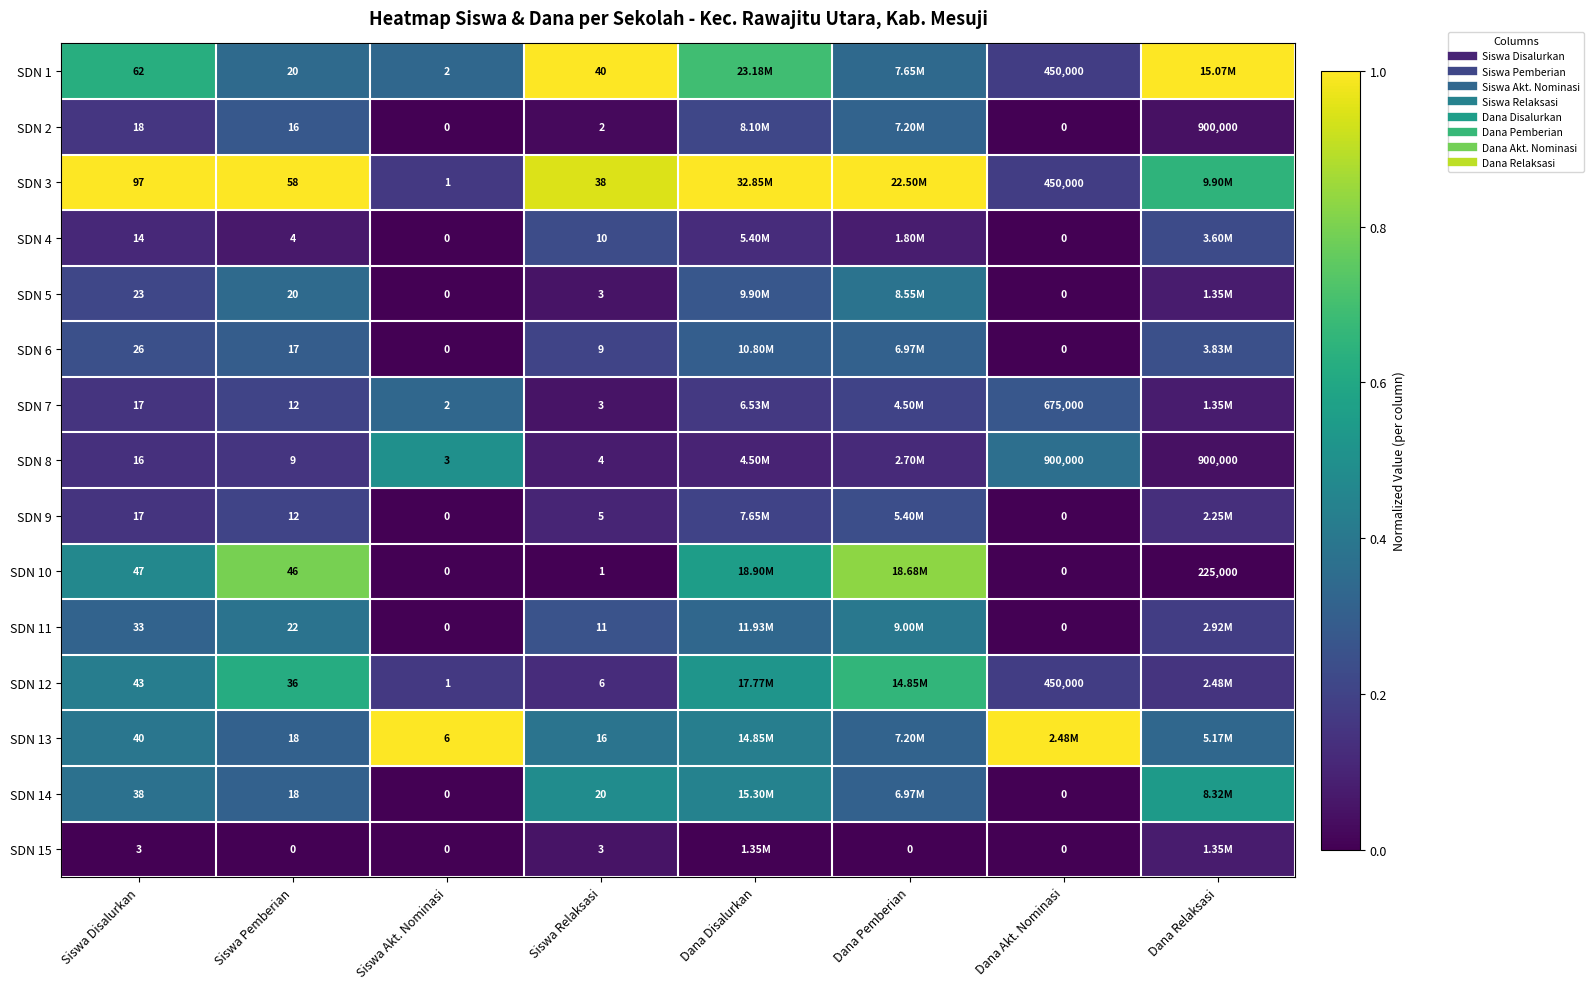

Is the value of SDN 11 at Dana Akt. Nominasi greater than the value of SDN 12 at Siswa Akt. Nominasi?

No